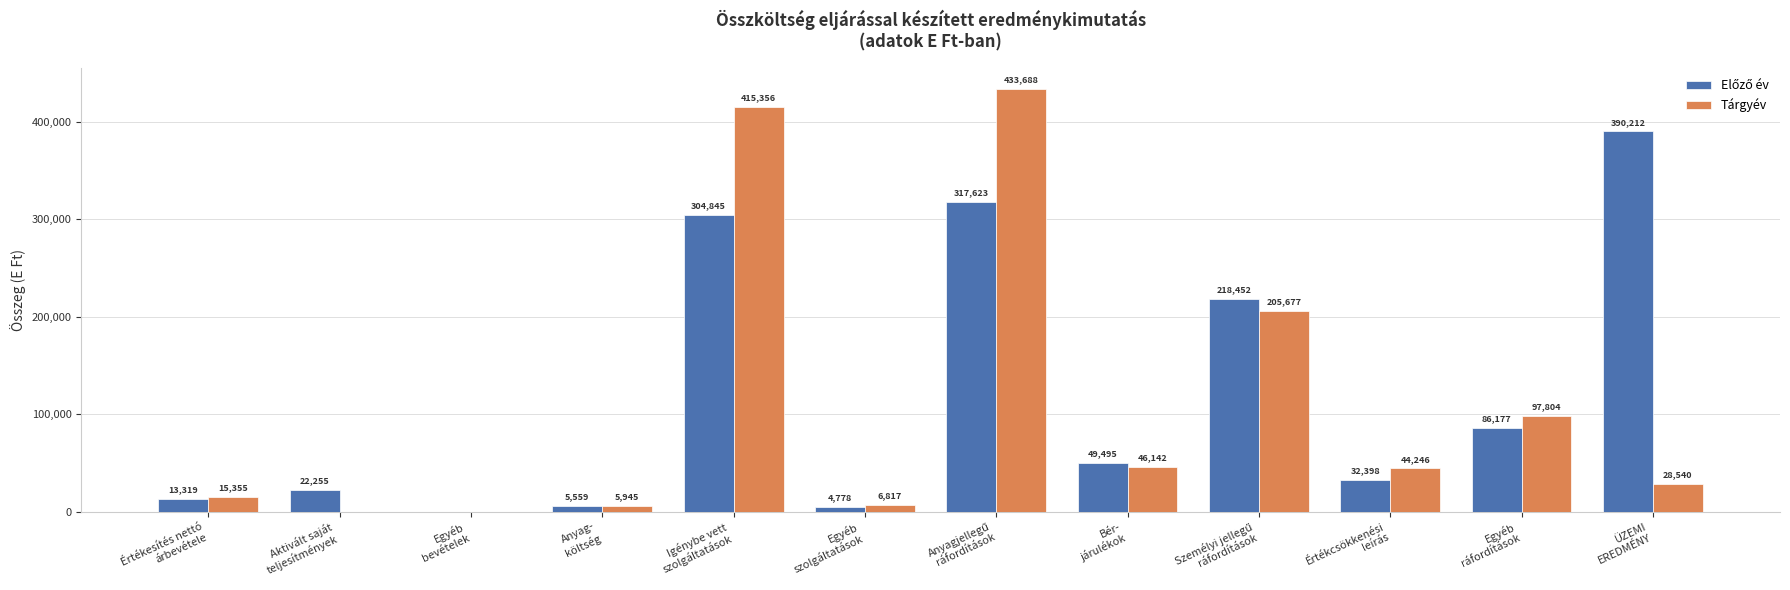

Are the bars grouped side by side (vs. stacked)?

Yes